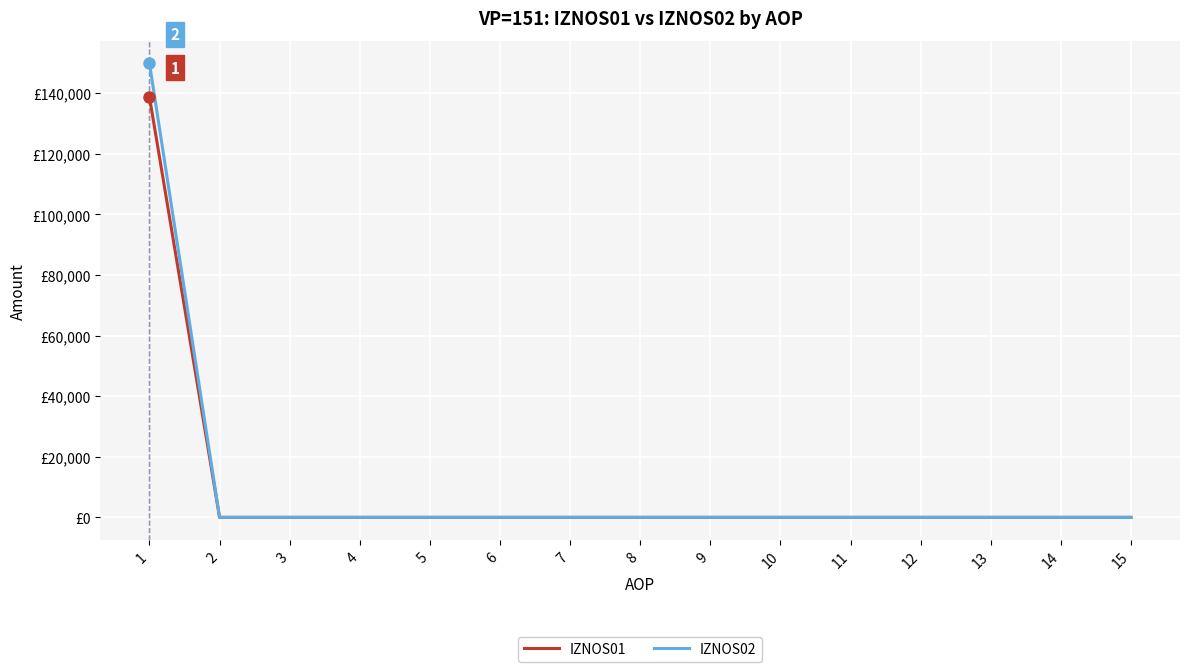

List the series in order of their peak value, lowest first.

IZNOS01, IZNOS02